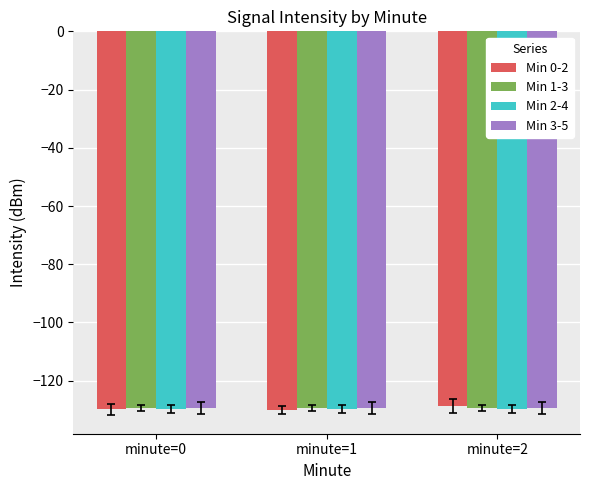

What is the value of the Min 2-4 bar at the 3rd from the left?

-129.7